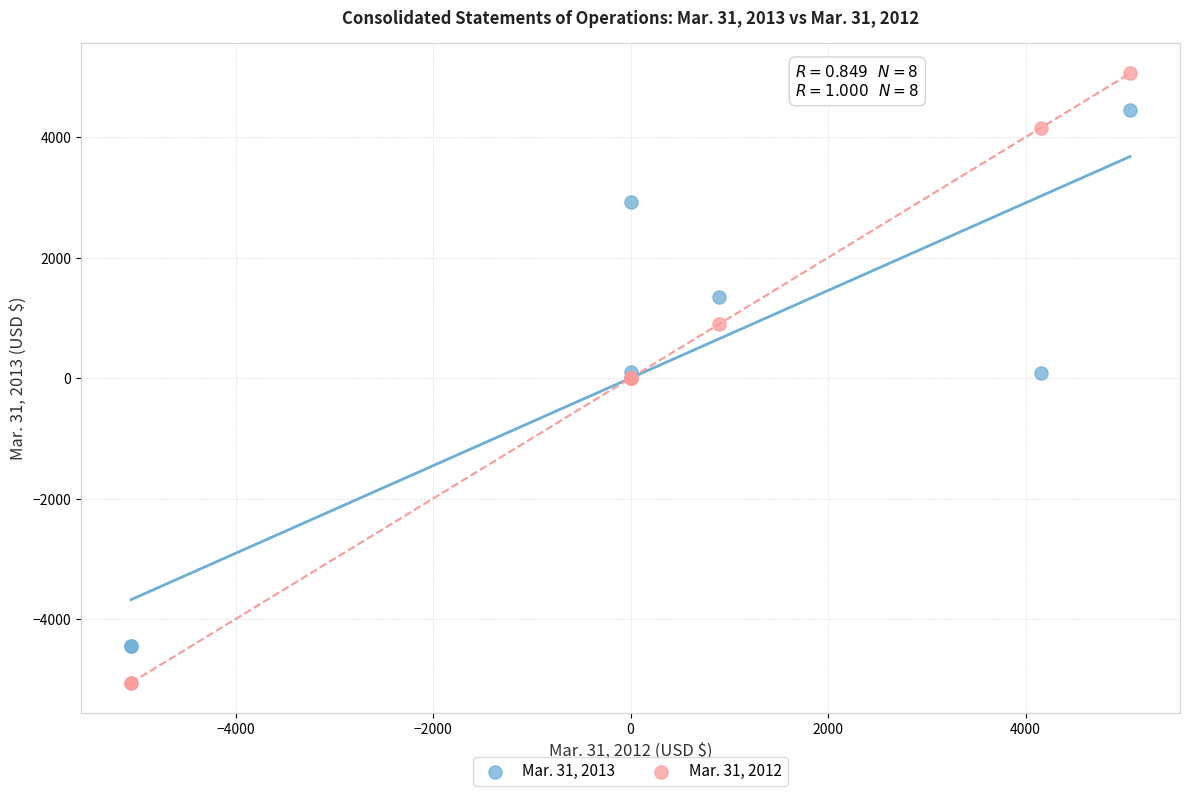

What are all the series names shown in the legend?

Mar. 31, 2013, Mar. 31, 2012